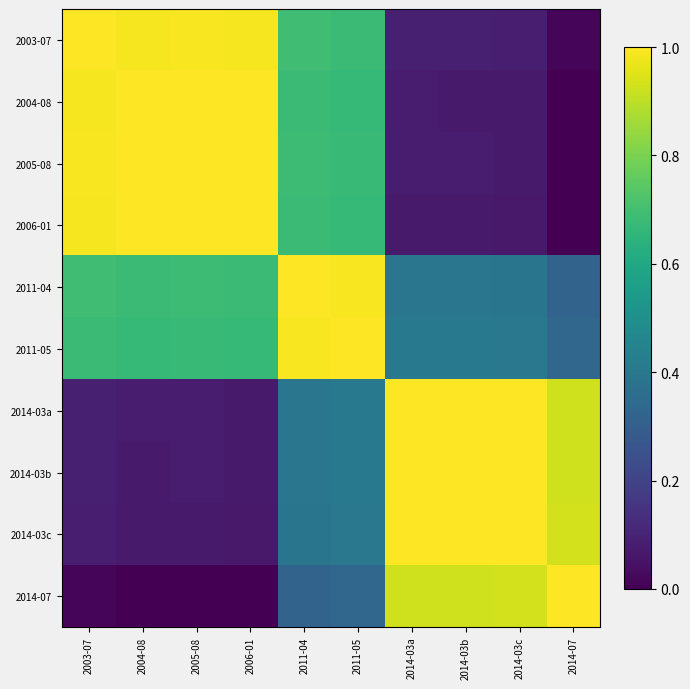

Reading left to right, what are all the values shown in this chart?

2003-07: 2003-07=1.0	2004-08=1.0	2005-08=1.0	2006-01=1.0	2011-04=0.7	2011-05=0.7	2014-03a=0.1	2014-03b=0.1	2014-03c=0.1	2014-07=0.0
2004-08: 2003-07=1.0	2004-08=1.0	2005-08=1.0	2006-01=1.0	2011-04=0.7	2011-05=0.7	2014-03a=0.1	2014-03b=0.1	2014-03c=0.1	2014-07=0.0
2005-08: 2003-07=1.0	2004-08=1.0	2005-08=1.0	2006-01=1.0	2011-04=0.7	2011-05=0.7	2014-03a=0.1	2014-03b=0.1	2014-03c=0.1	2014-07=0.0
2006-01: 2003-07=1.0	2004-08=1.0	2005-08=1.0	2006-01=1.0	2011-04=0.7	2011-05=0.7	2014-03a=0.1	2014-03b=0.1	2014-03c=0.1	2014-07=0.0
2011-04: 2003-07=0.7	2004-08=0.7	2005-08=0.7	2006-01=0.7	2011-04=1.0	2011-05=1.0	2014-03a=0.4	2014-03b=0.4	2014-03c=0.4	2014-07=0.3
2011-05: 2003-07=0.7	2004-08=0.7	2005-08=0.7	2006-01=0.7	2011-04=1.0	2011-05=1.0	2014-03a=0.4	2014-03b=0.4	2014-03c=0.4	2014-07=0.3
2014-03a: 2003-07=0.1	2004-08=0.1	2005-08=0.1	2006-01=0.1	2011-04=0.4	2011-05=0.4	2014-03a=1.0	2014-03b=1.0	2014-03c=1.0	2014-07=0.9
2014-03b: 2003-07=0.1	2004-08=0.1	2005-08=0.1	2006-01=0.1	2011-04=0.4	2011-05=0.4	2014-03a=1.0	2014-03b=1.0	2014-03c=1.0	2014-07=0.9
2014-03c: 2003-07=0.1	2004-08=0.1	2005-08=0.1	2006-01=0.1	2011-04=0.4	2011-05=0.4	2014-03a=1.0	2014-03b=1.0	2014-03c=1.0	2014-07=0.9
2014-07: 2003-07=0.0	2004-08=0.0	2005-08=0.0	2006-01=0.0	2011-04=0.3	2011-05=0.3	2014-03a=0.9	2014-03b=0.9	2014-03c=0.9	2014-07=1.0